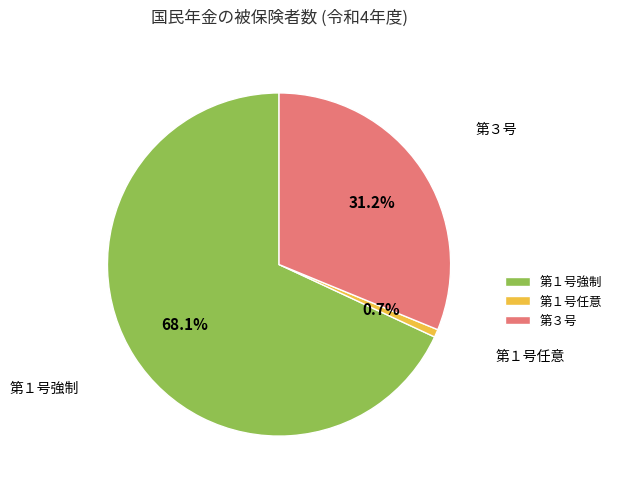

How much of the chart is everything except 第１号任意?

99.3%